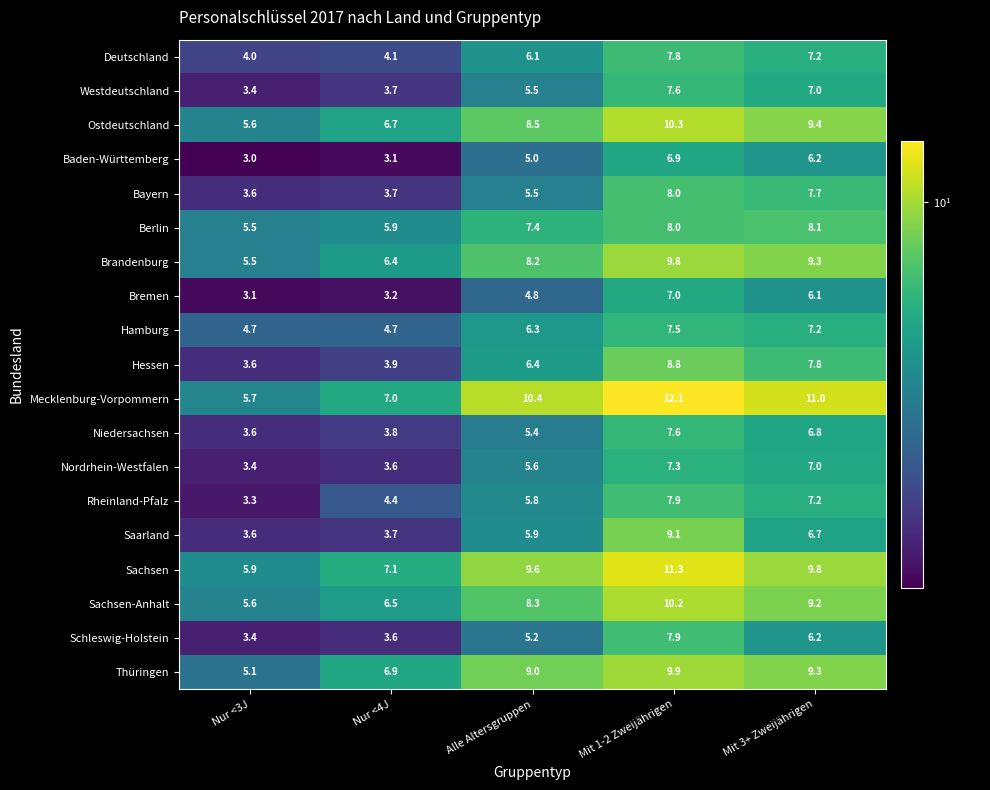

At how many categories does at least one series exceed 3?

5